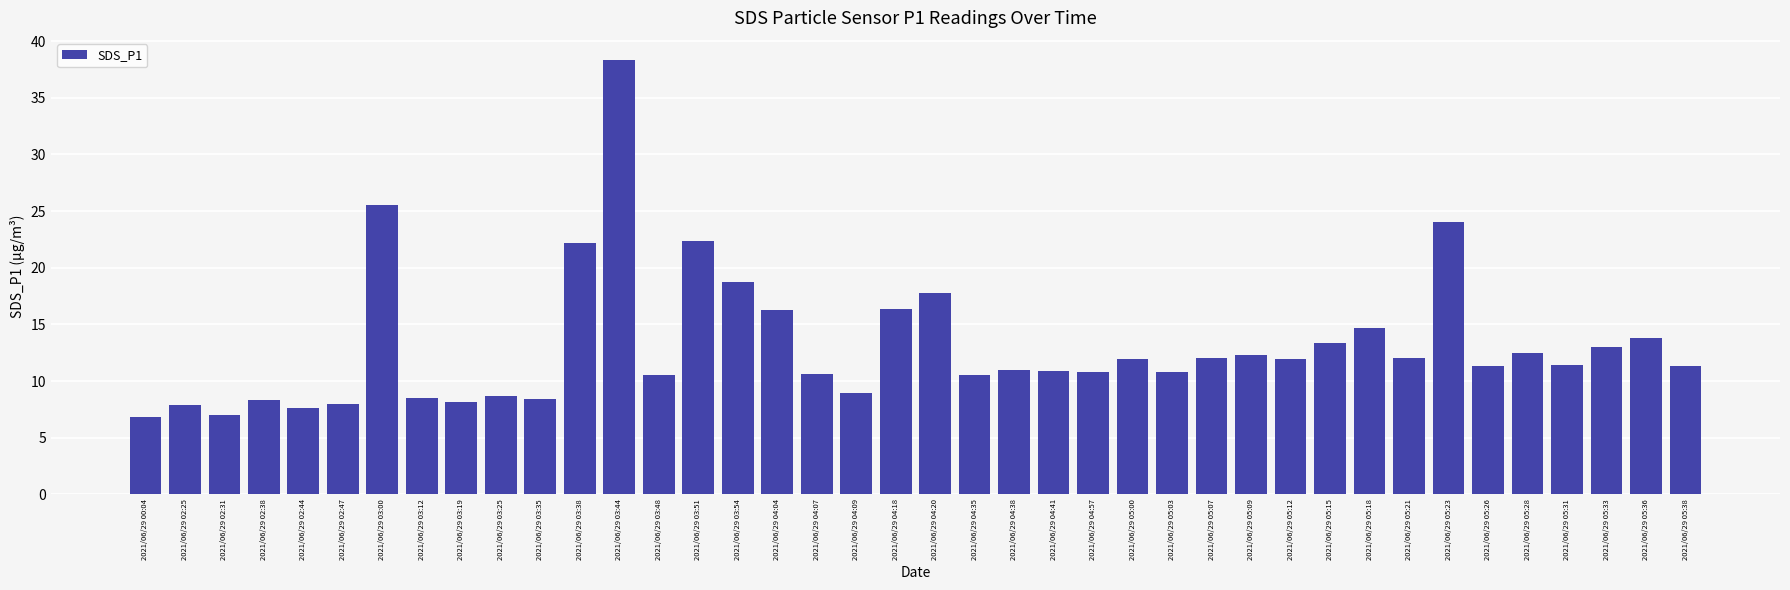

What is the smallest value displayed?

6.8